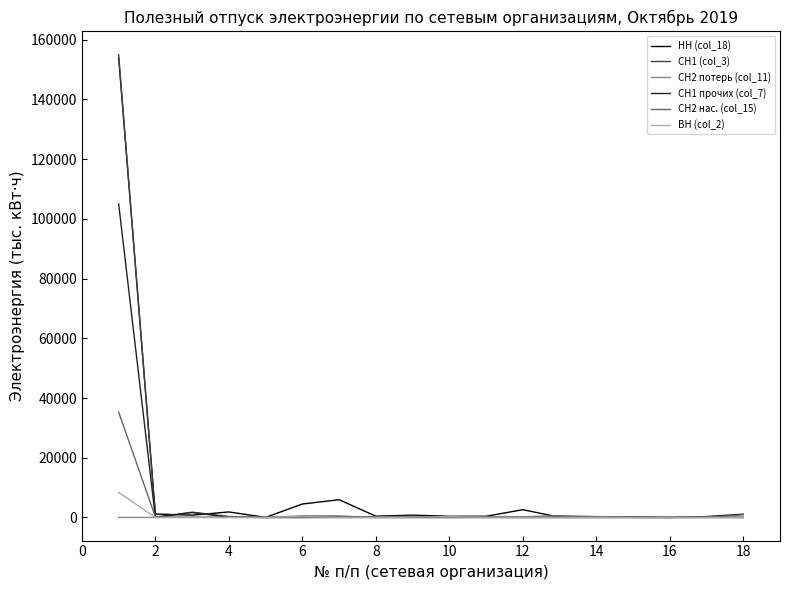

Which series has the largest range (max minus min)?

СН1 (col_3)